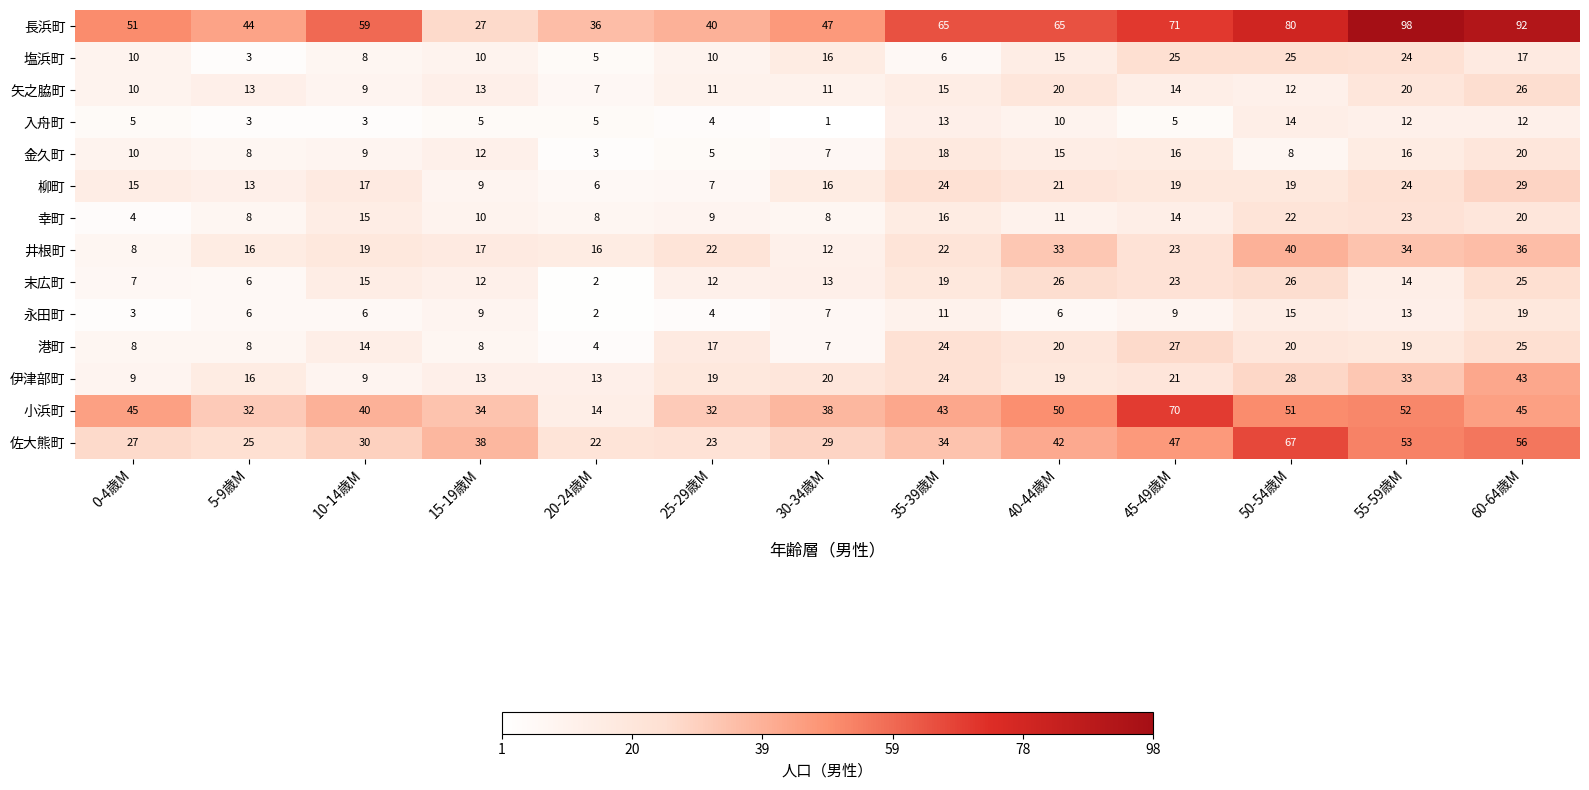

Is it true that 永田町 equals 2 at 20-24歳M?

True